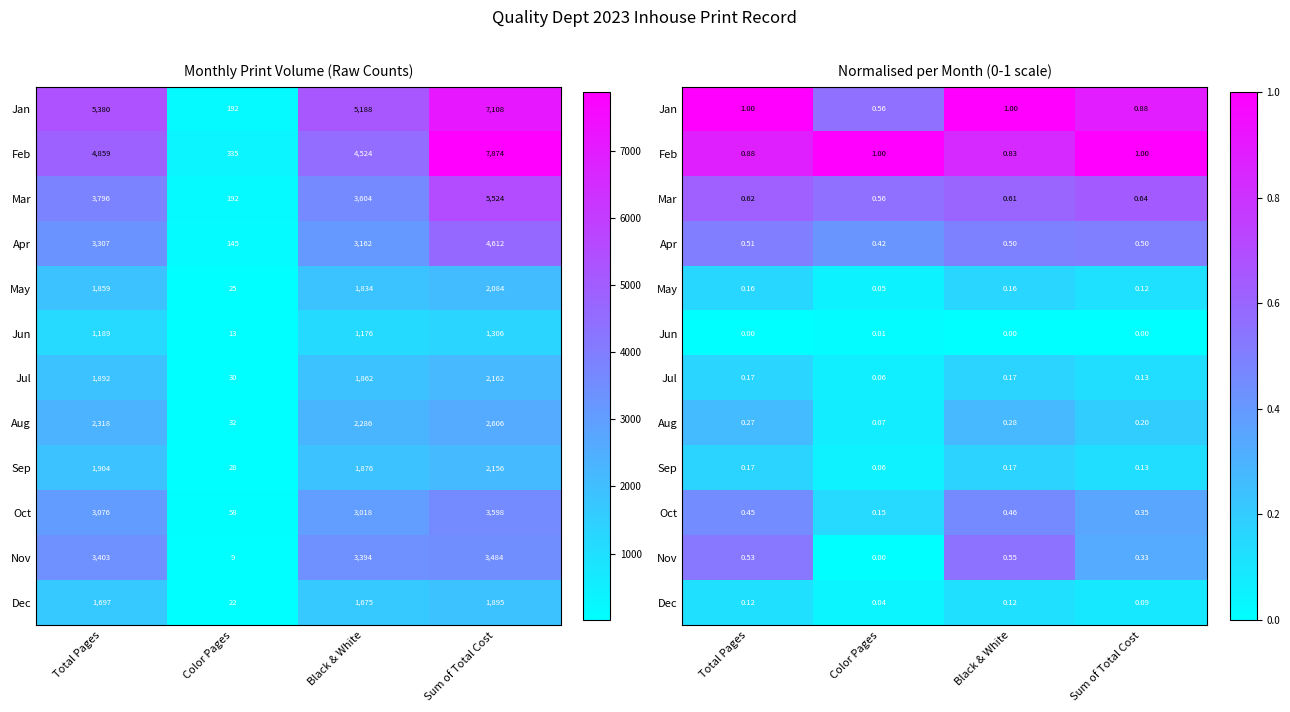

What is the difference between the Oct values at Color Pages and Total Pages?

0.3